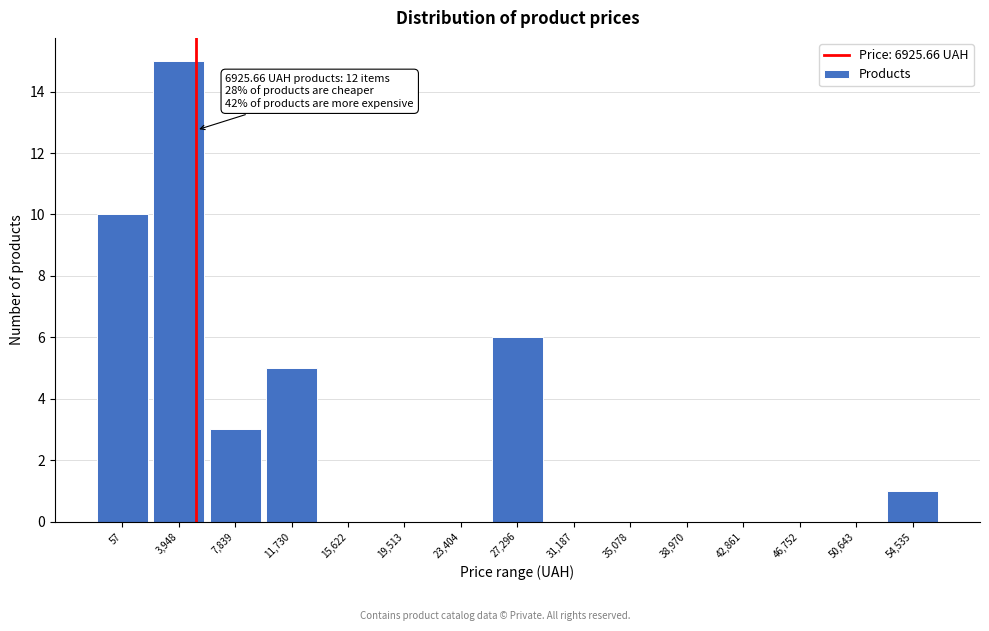

Reading right to left, list all the values displayed in this chart.

54,535=1	50,643=0	46,752=0	42,861=0	38,970=0	35,078=0	31,187=0	27,296=6	23,404=0	19,513=0	15,622=0	11,730=5	7,839=3	3,948=15	57=10